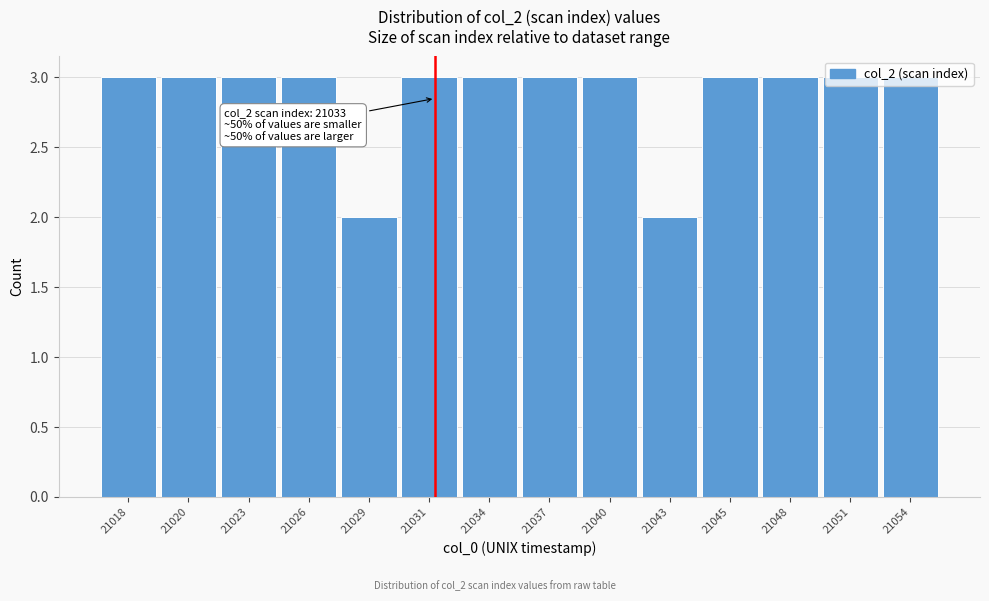

What is the value of the 1st bar from the left?

3